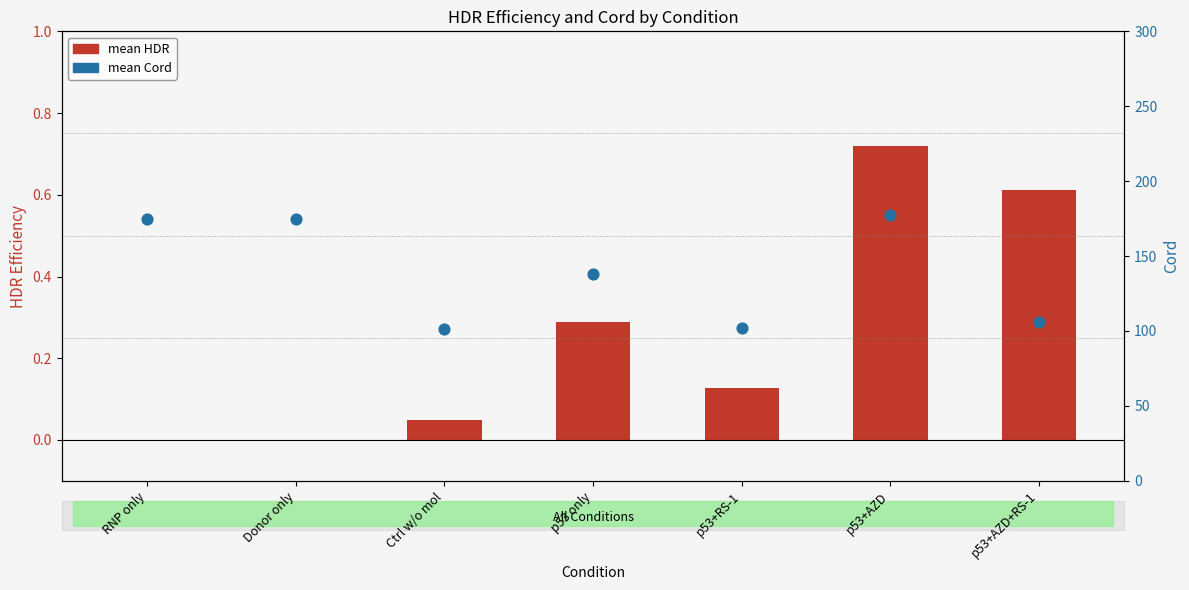

Which series has the largest total across all categories?

mean Cord